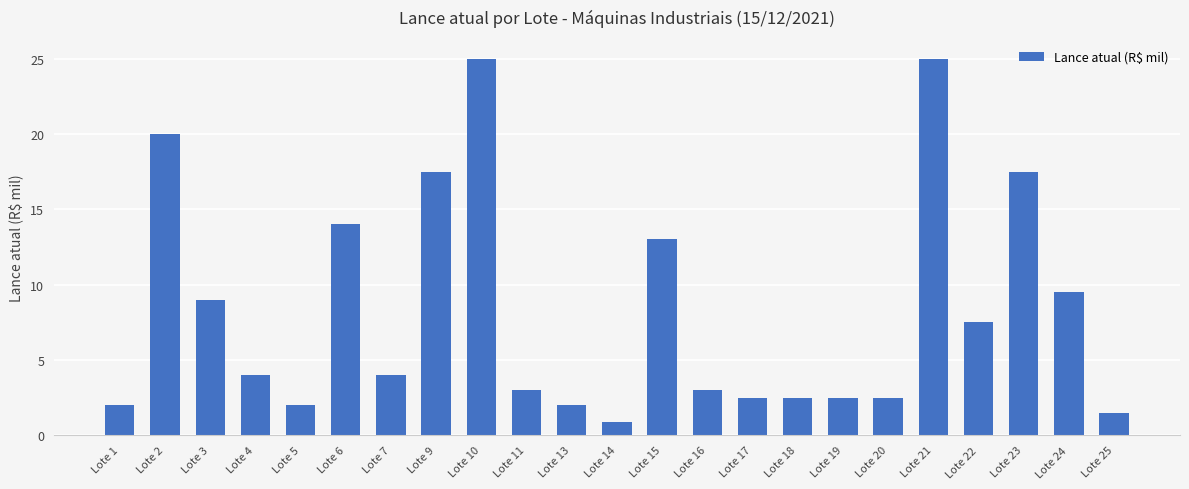

What is the value of the 9th bar from the left?

25.0